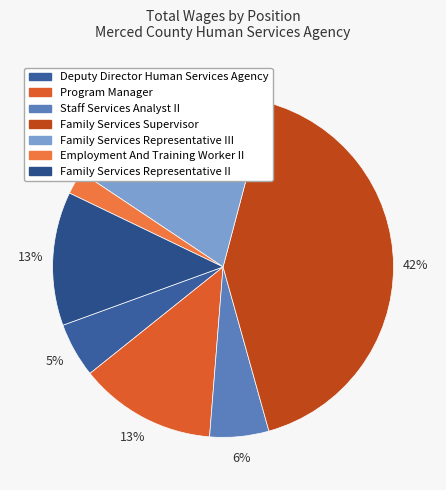

How many segments does this pie chart have?

7